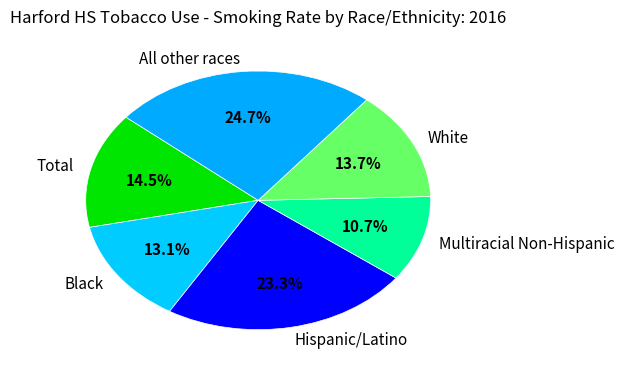

Rank the categories by value from highest to lowest.

All other races, Hispanic/Latino, Total, White, Black, Multiracial Non-Hispanic